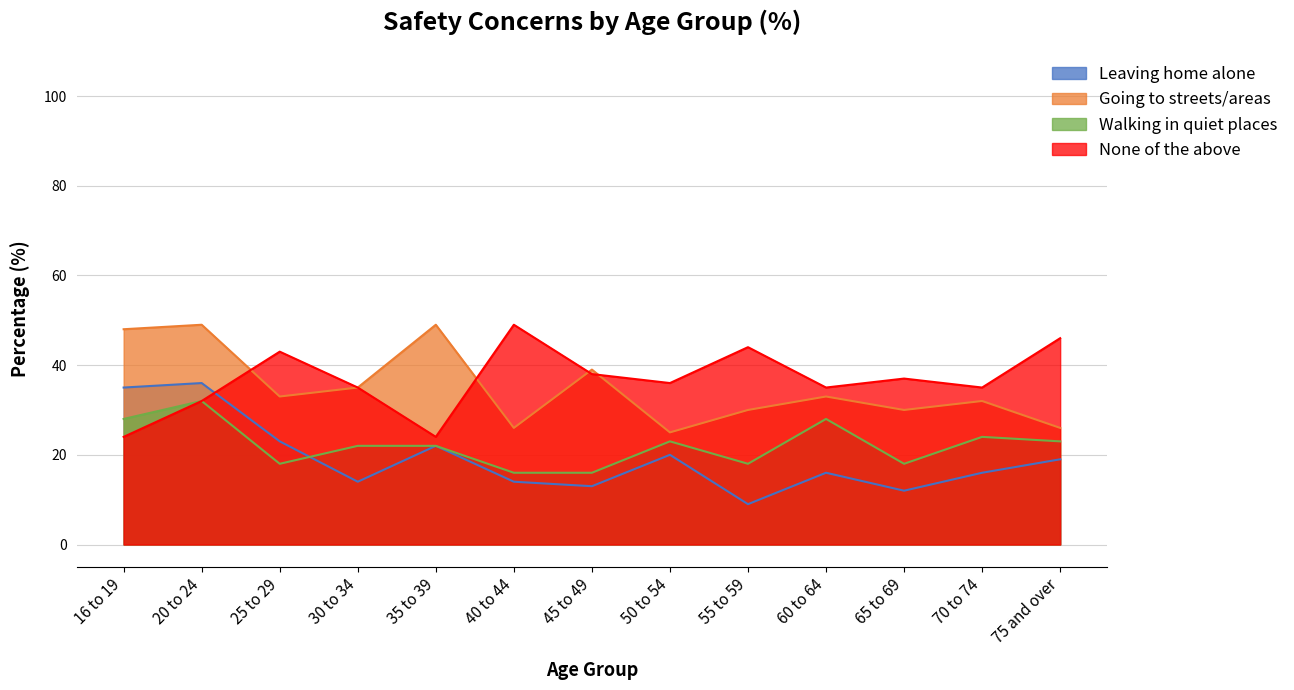

Reading left to right, what are all the values shown in this chart?

Leaving home alone: 16 to 19=35	20 to 24=36	25 to 29=23	30 to 34=14	35 to 39=22	40 to 44=14	45 to 49=13	50 to 54=20	55 to 59=9	60 to 64=16	65 to 69=12	70 to 74=16	75 and over=19
Going to streets/areas: 16 to 19=48	20 to 24=49	25 to 29=33	30 to 34=35	35 to 39=49	40 to 44=26	45 to 49=39	50 to 54=25	55 to 59=30	60 to 64=33	65 to 69=30	70 to 74=32	75 and over=26
Walking in quiet places: 16 to 19=28	20 to 24=32	25 to 29=18	30 to 34=22	35 to 39=22	40 to 44=16	45 to 49=16	50 to 54=23	55 to 59=18	60 to 64=28	65 to 69=18	70 to 74=24	75 and over=23
None of the above: 16 to 19=24	20 to 24=32	25 to 29=43	30 to 34=35	35 to 39=24	40 to 44=49	45 to 49=38	50 to 54=36	55 to 59=44	60 to 64=35	65 to 69=37	70 to 74=35	75 and over=46